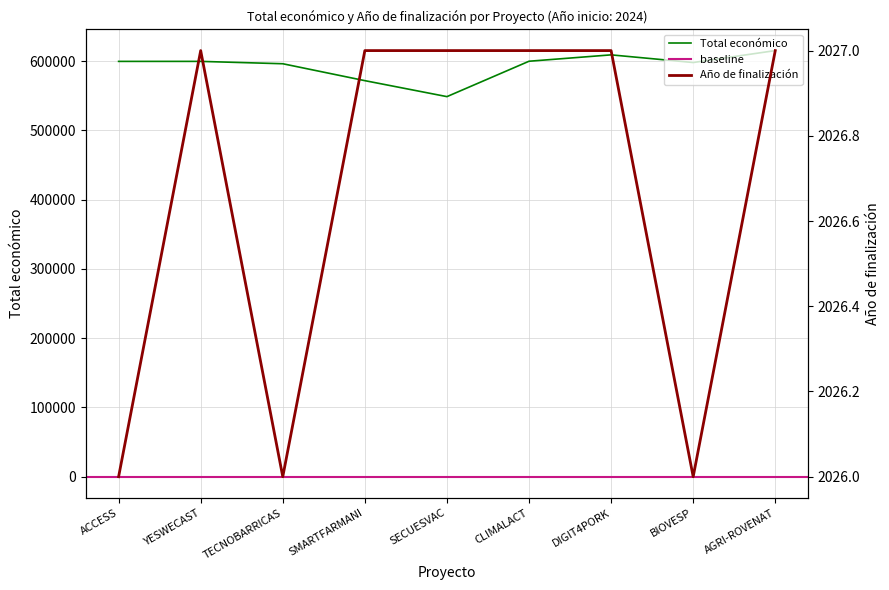

How many categories are shown in the chart?

9